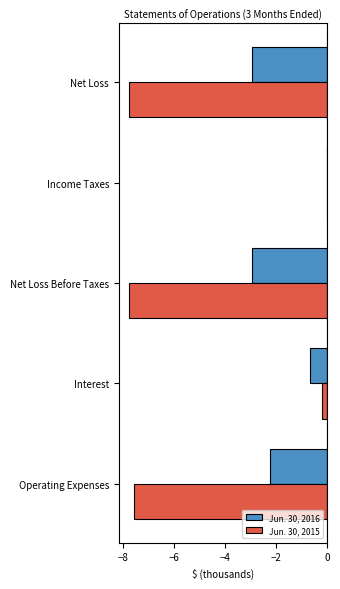

True or false: Jun. 30, 2016 has a value of -2.9 at Net Loss Before Taxes.

True